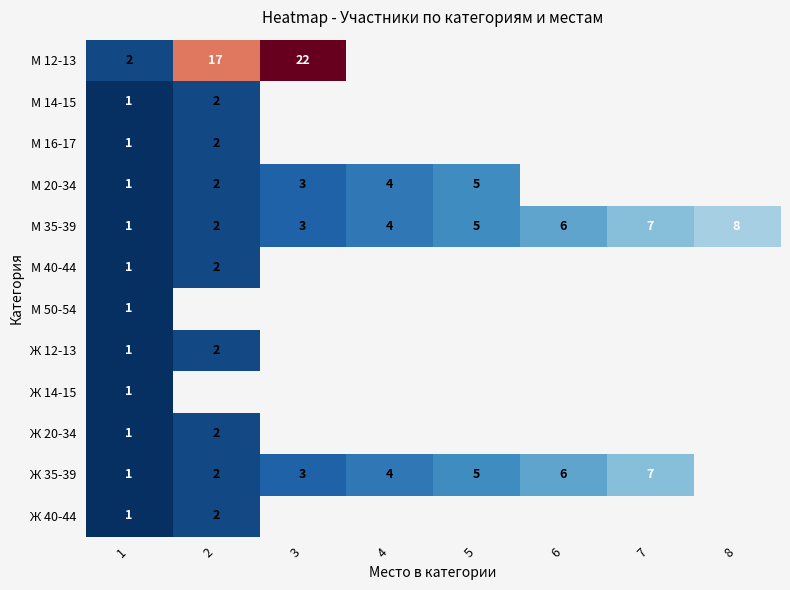

How many М 35-39 values are between 3 and 7?

5